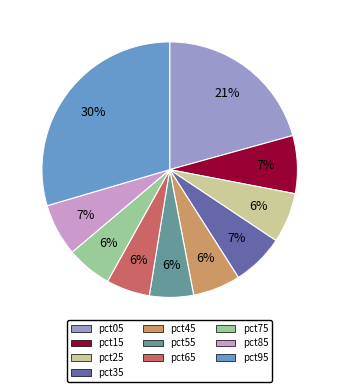

The pct15 slice represents 1% of the pie. True or false?

False